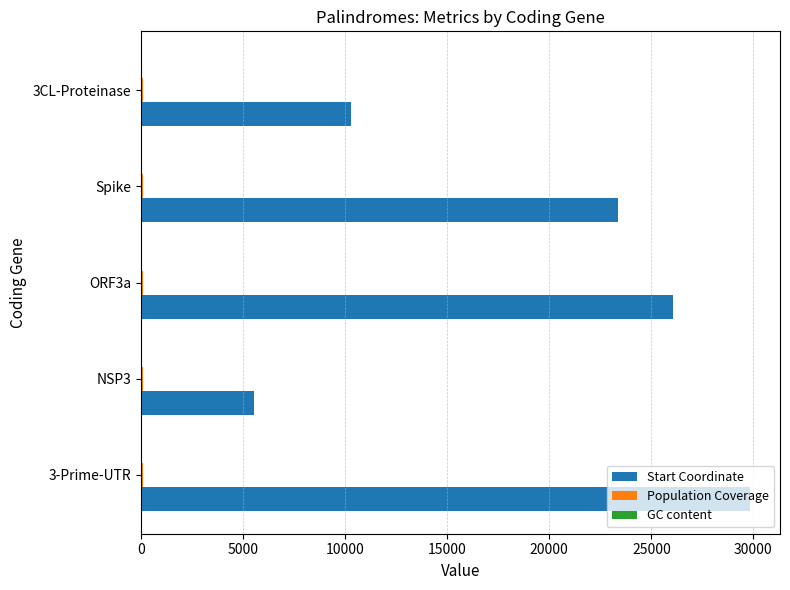

Which series changed the most between NSP3 and Spike?

Start Coordinate